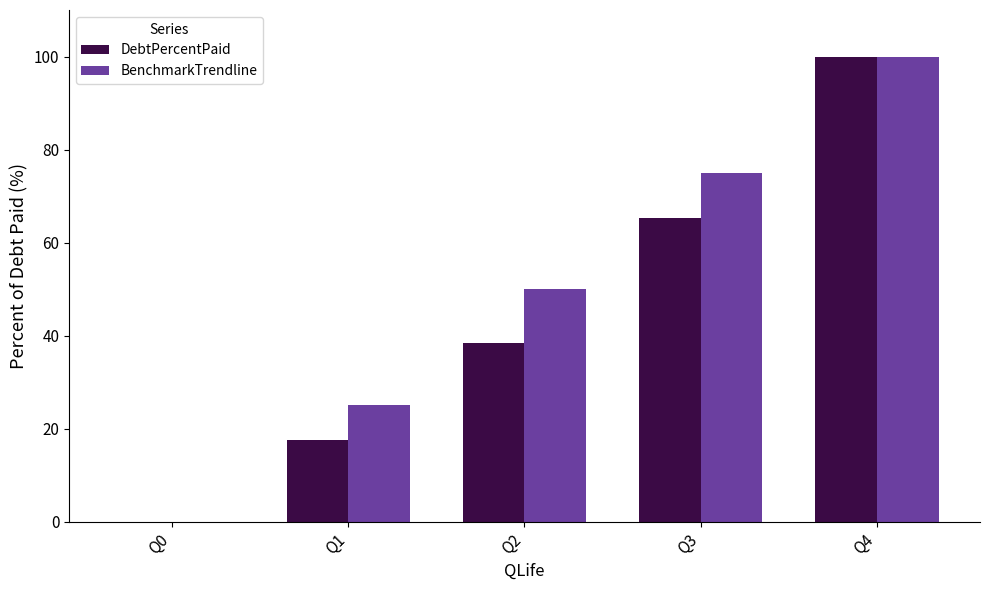

What is the highest value of the BenchmarkTrendline series?

100.0